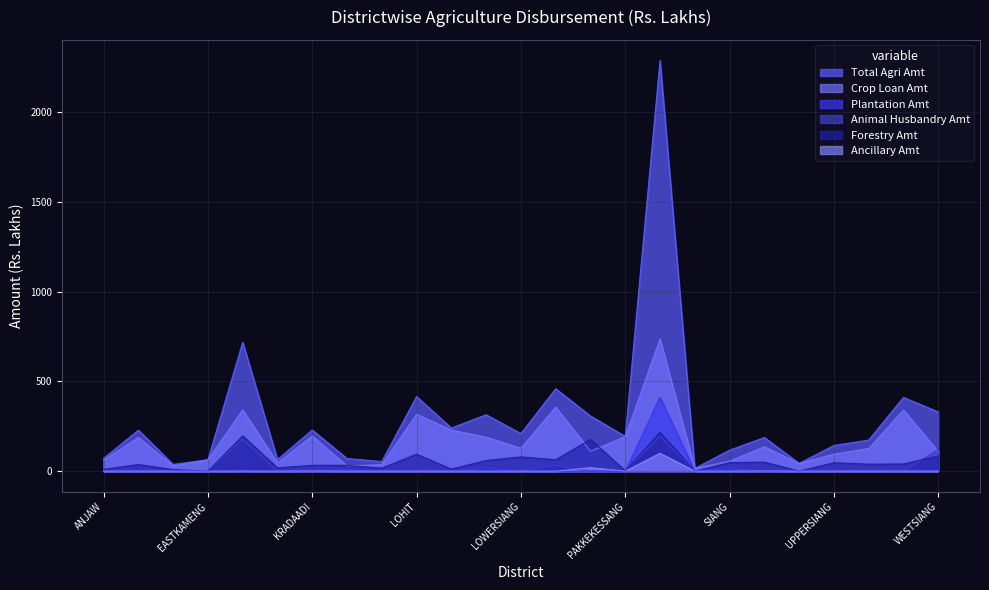

Which series has the largest total across all categories?

Total Agri Amt